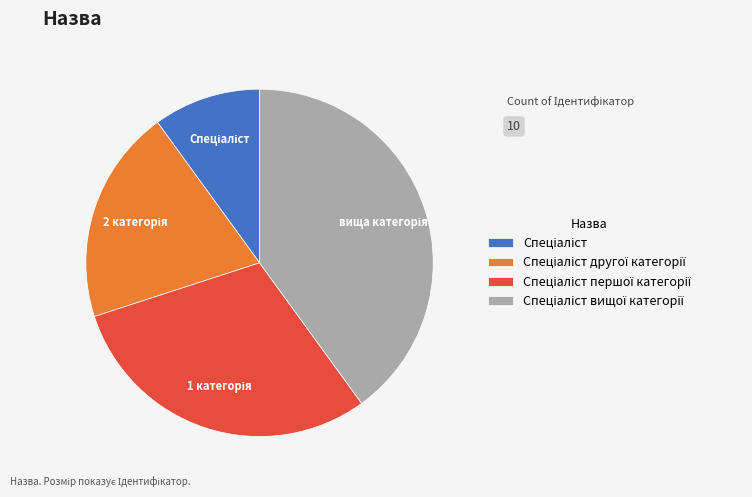

Is there a majority slice in this chart?

No